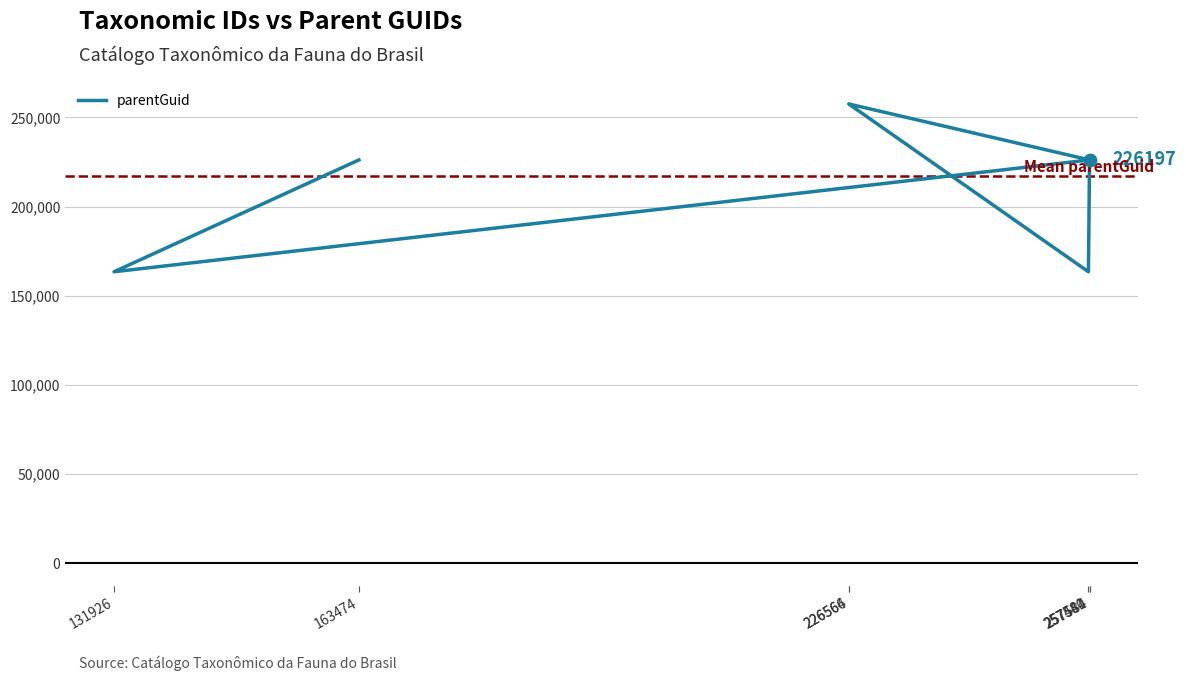

Approximately how many times larger is the value at 131926 compared to 226564?

0.6